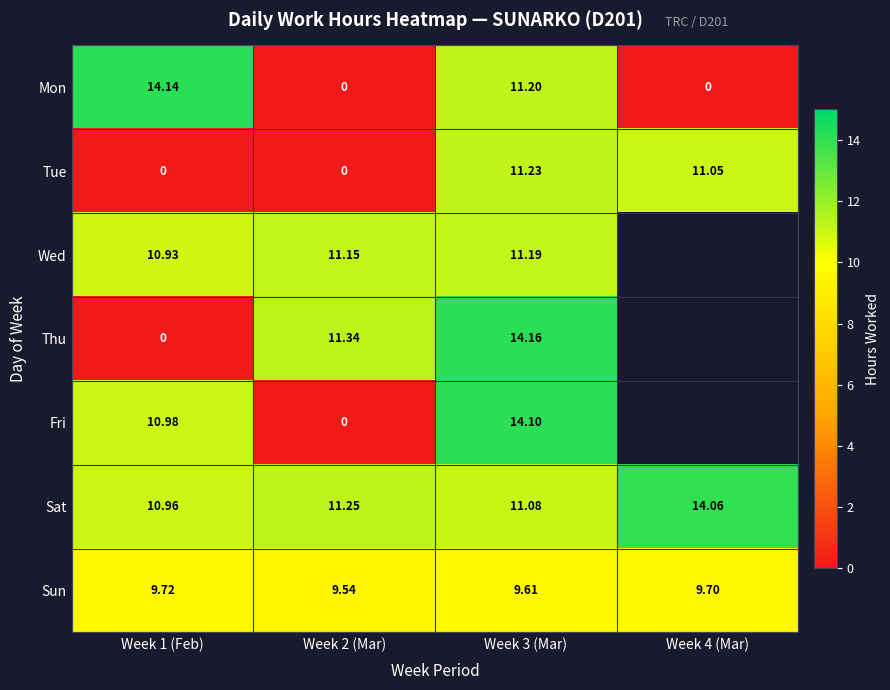

How many data points does each series have?

4